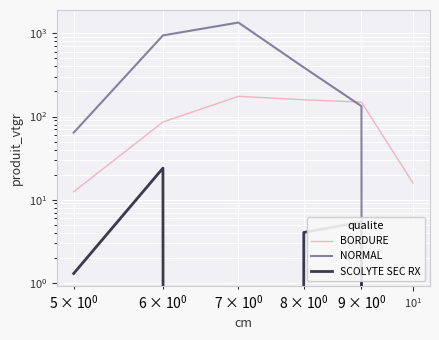

How many intersections are there between BORDURE and NORMAL?

1